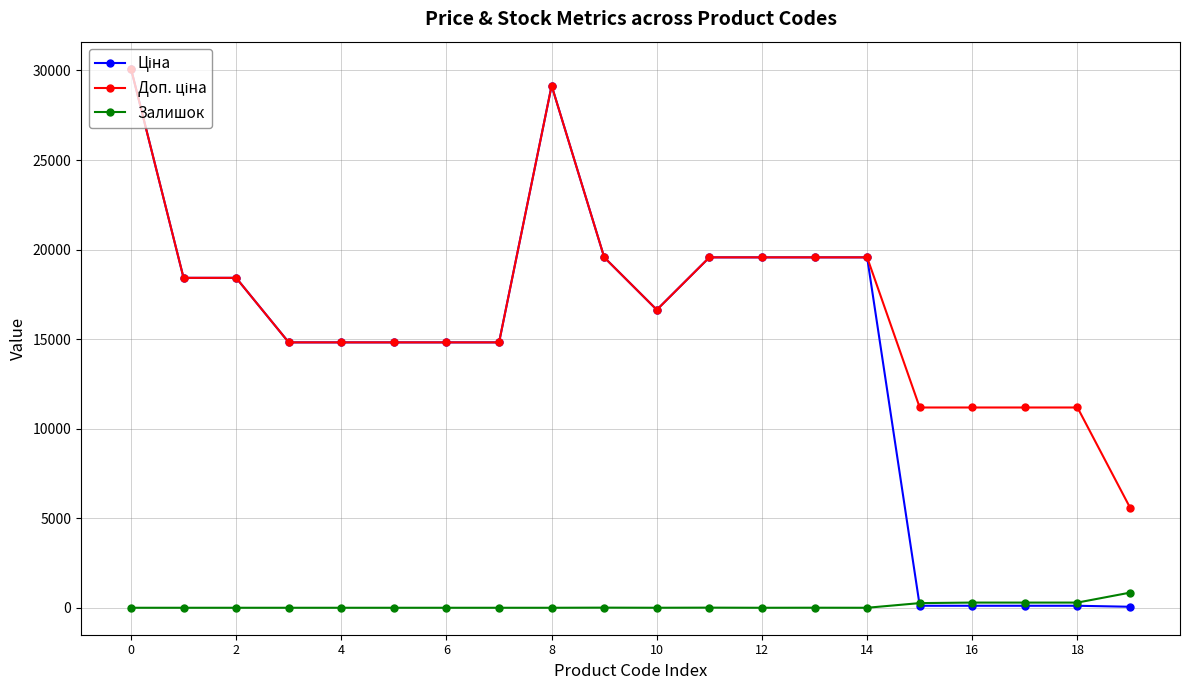

At how many categories does at least one series exceed 9720?

19